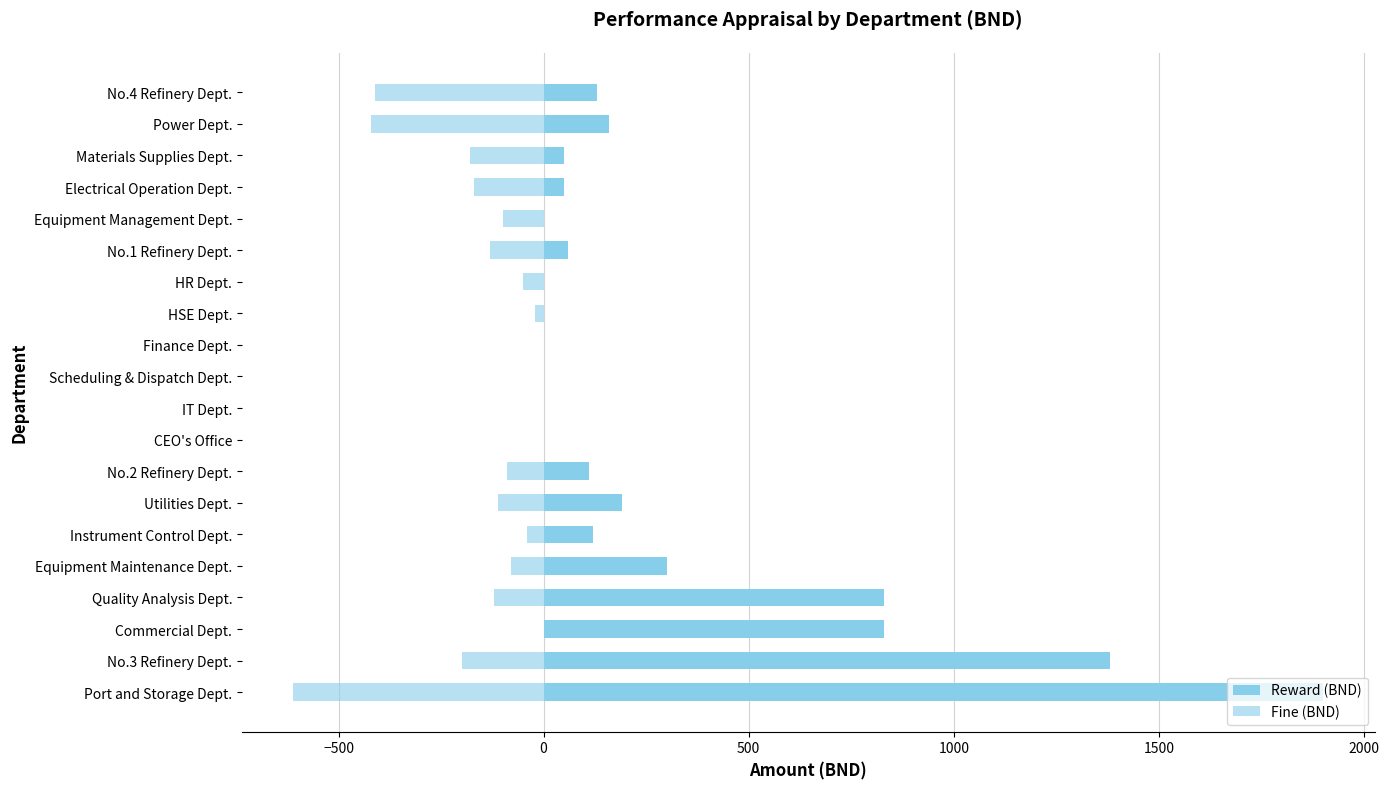

Rank the series by their maximum value, from lowest to highest.

Fine (BND), Reward (BND)